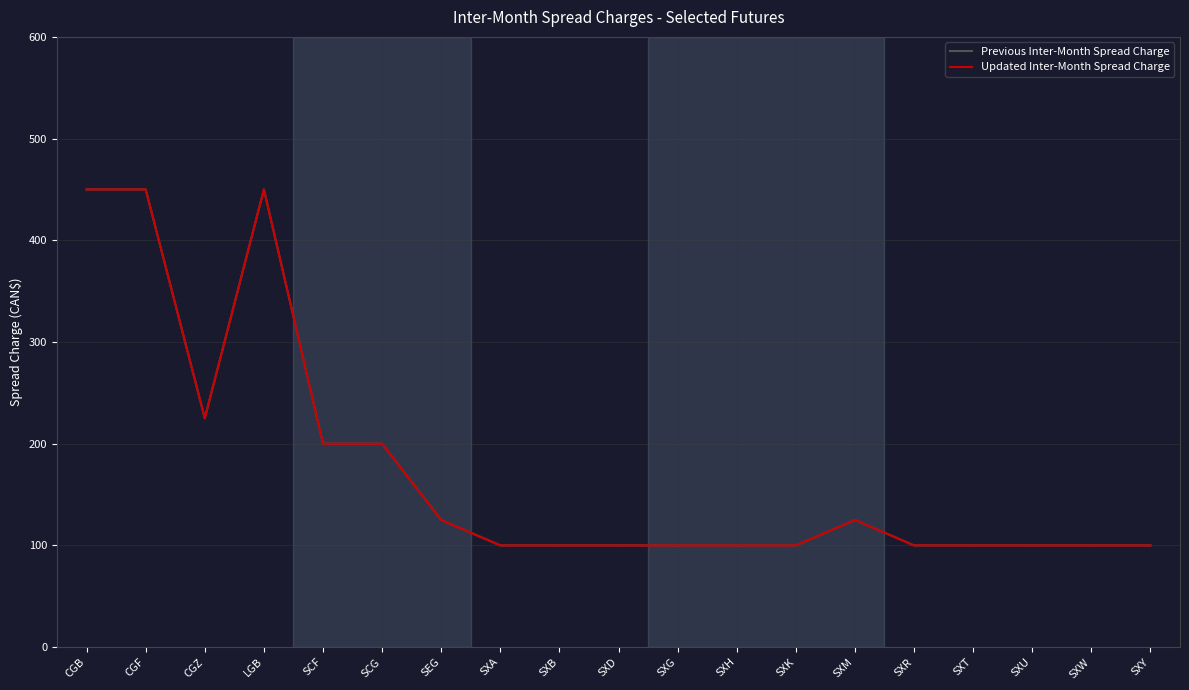

How many interior local peaks does the Previous Inter-Month Spread Charge series have?

2